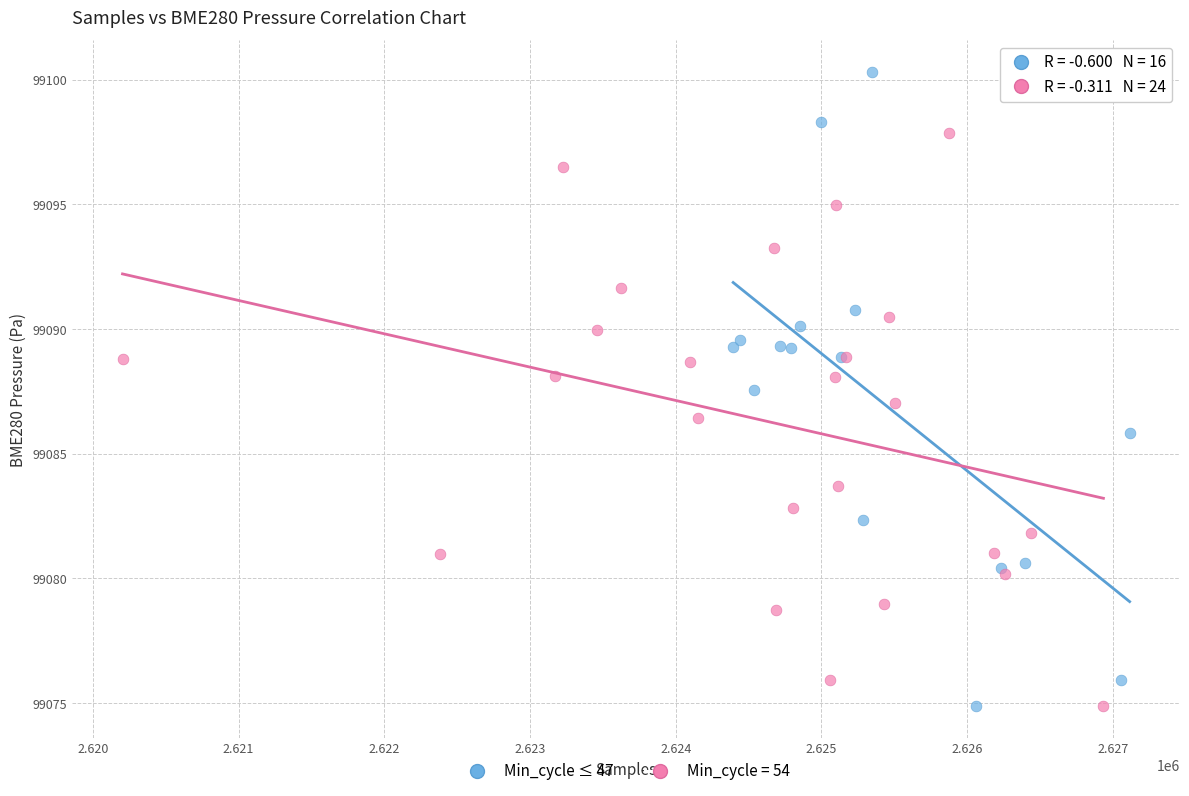

Which series has the largest Y range (max minus min)?

Min_cycle ≤ 47